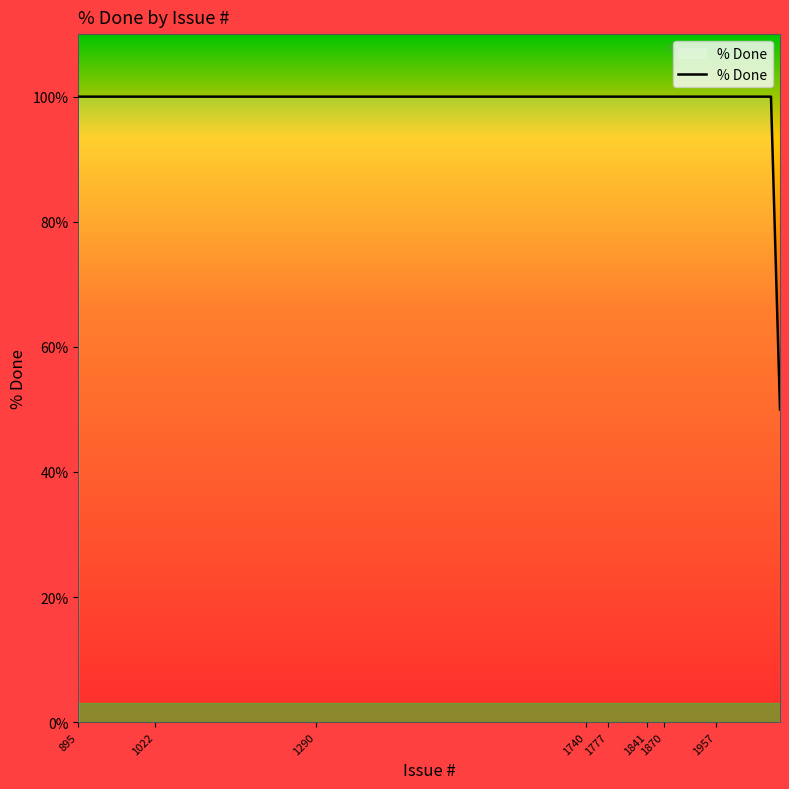

How many series are shown in this chart?

1